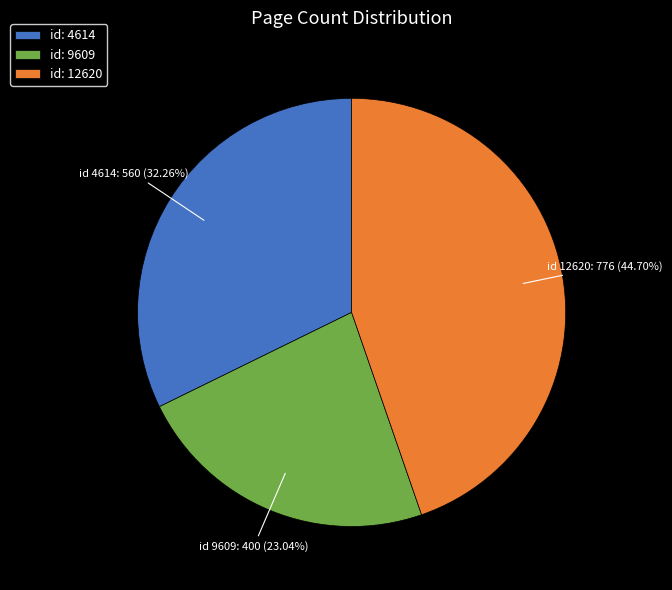

How many slices are in this pie chart?

3